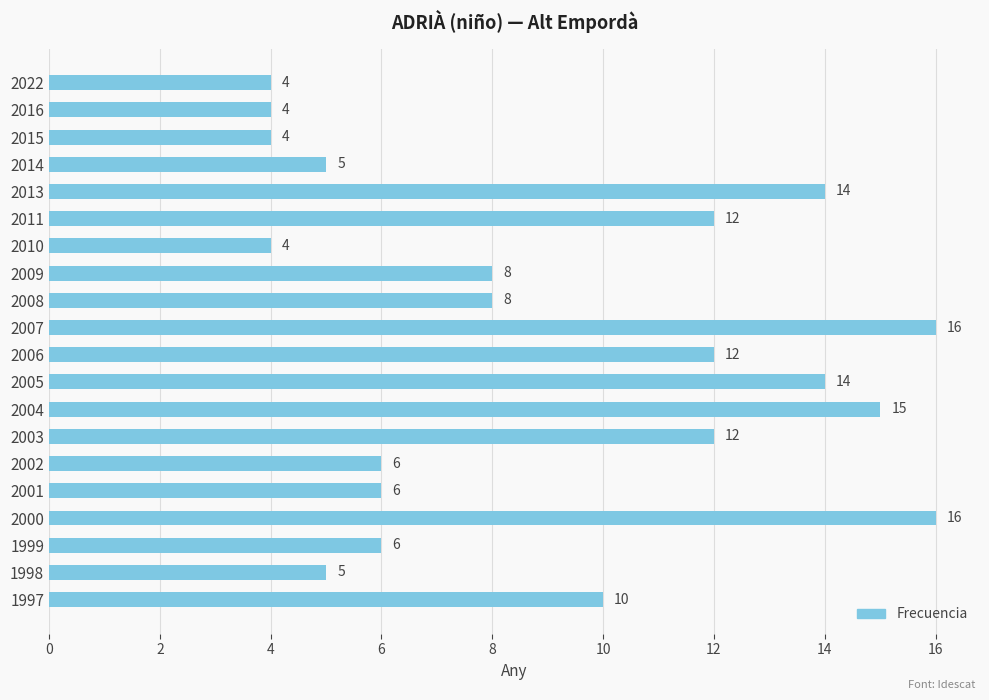

The chart shows a value of 9 at 1998. True or false?

False